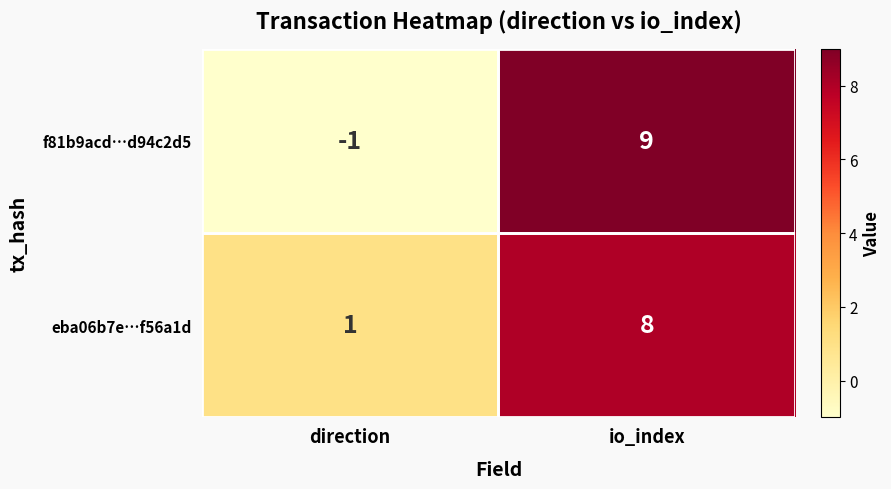

What is the difference between the f81b9acd…d94c2d5 values at direction and io_index?

10